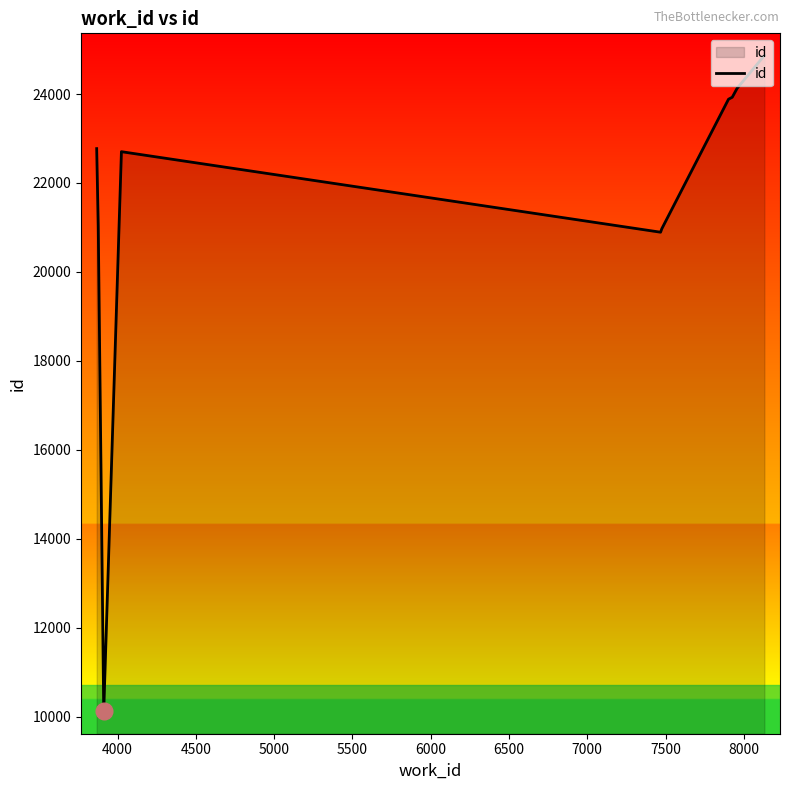

What is the maximum value shown in the chart?

24866